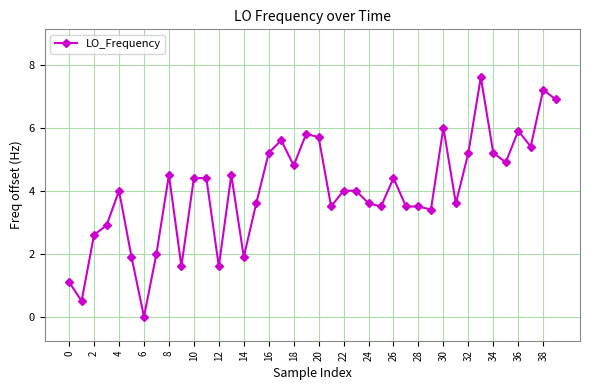

What is the value of the 4th point from the left?

2.9